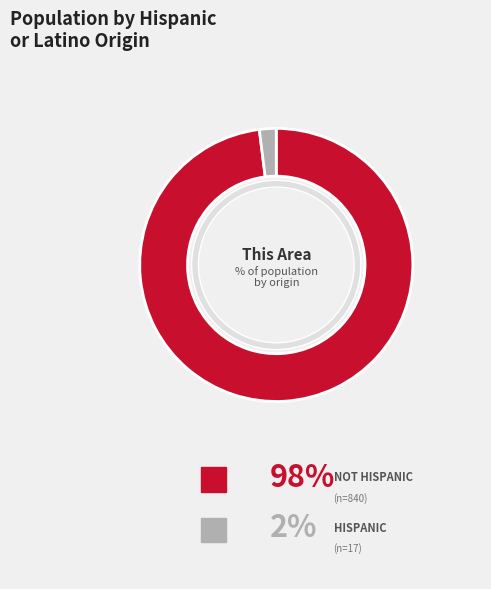

Between Not Hispanic or Latino and Hispanic or Latino, which is larger?

Not Hispanic or Latino